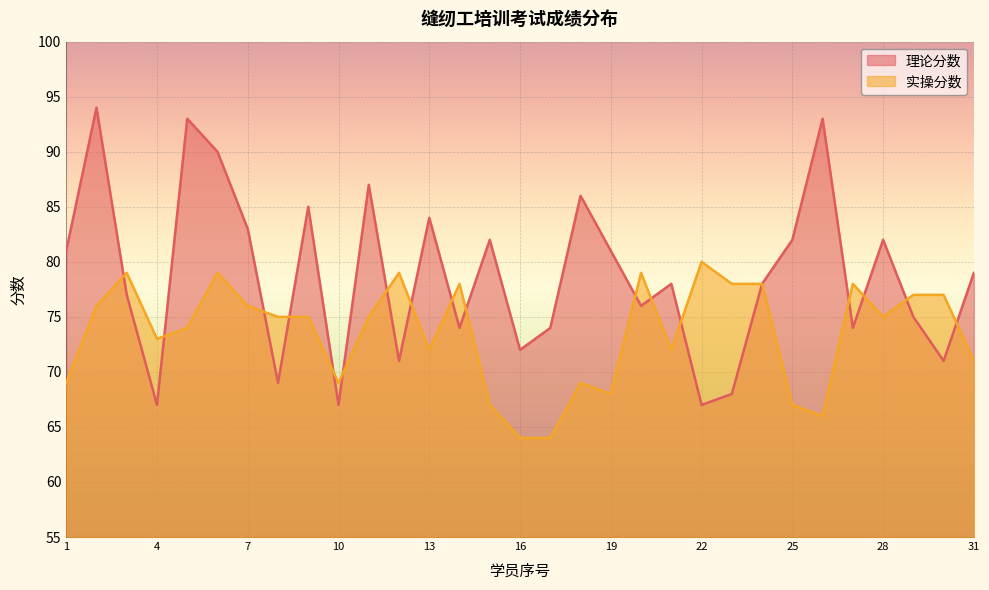

Is the value of 实操分数 at 17 greater than the value of 理论分数 at 31?

No